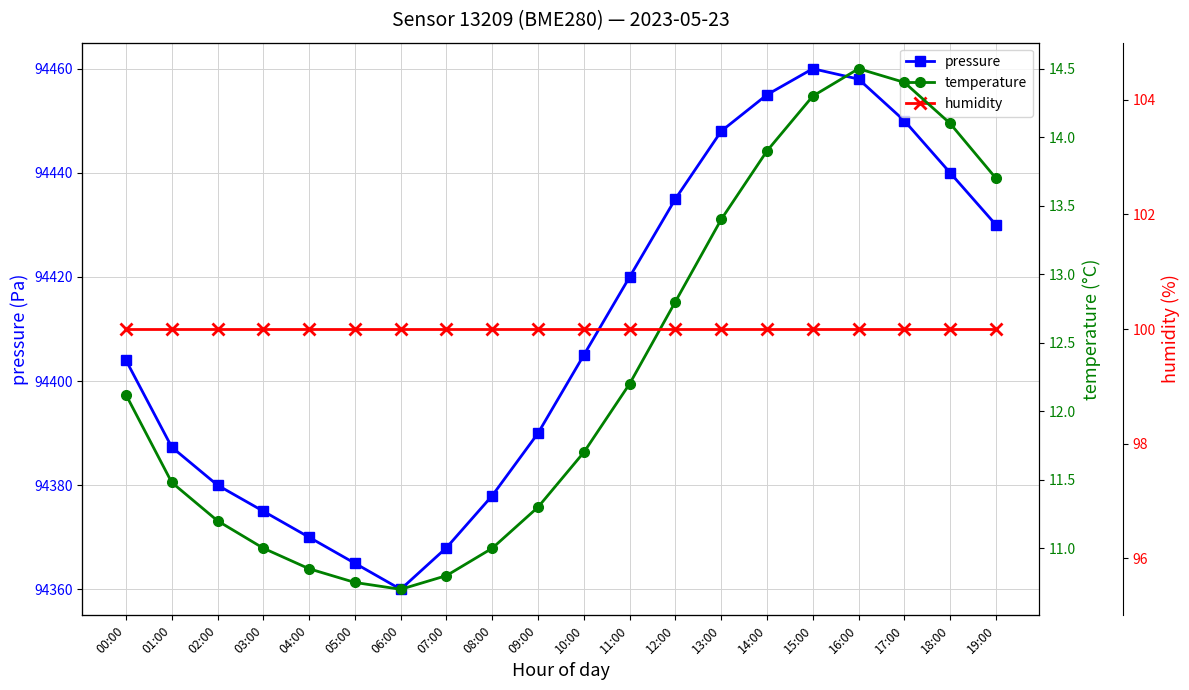

What is the average value of the humidity series?

100.0